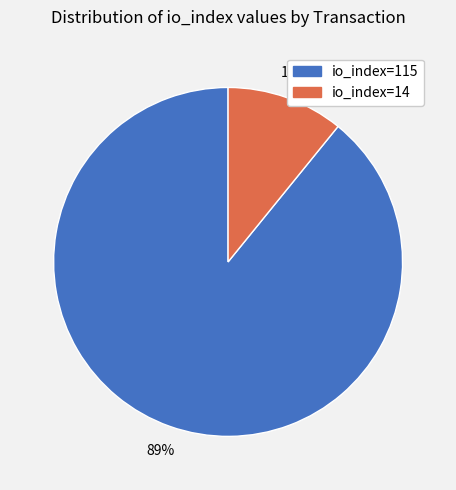

Between io_index=115 and io_index=14, which is larger?

io_index=115